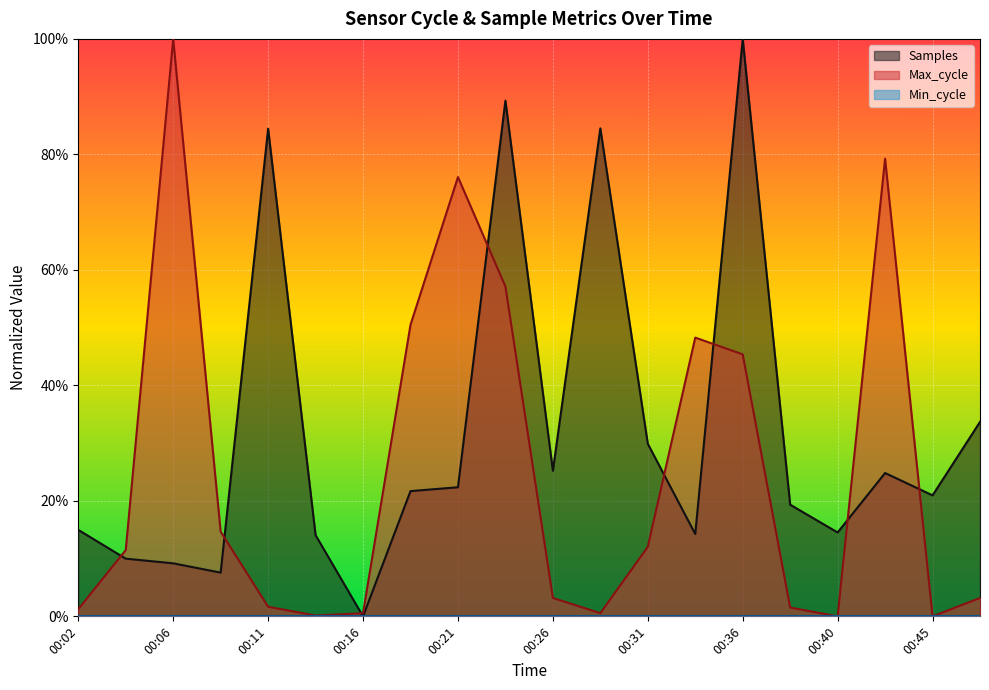

How many lines are shown in the chart?

2